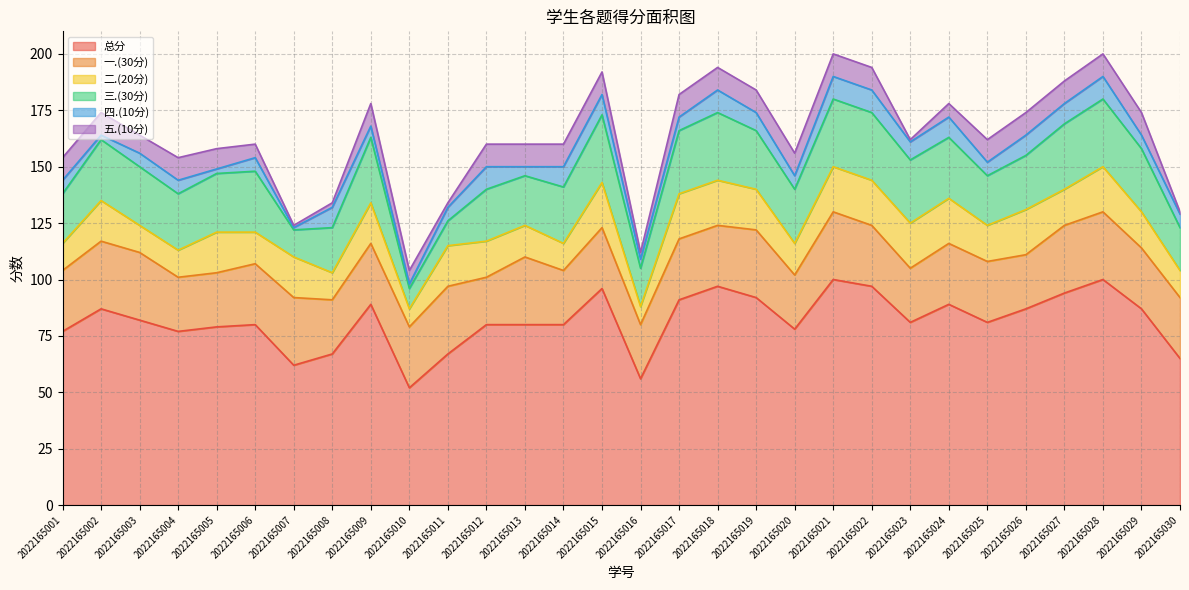

Reading left to right, what are all the values shown in this chart?

总分: 77	87	82	77	79	80	62	67	89	52	67	80	80	80	96	56	91	97	92	78	100	97	81	89	81	87	94	100	87	65
一.(30分): 27	30	30	24	24	27	30	24	27	27	30	21	30	24	27	24	27	27	30	24	30	27	24	27	27	24	30	30	27	27
二.(20分): 12	18	12	12	18	14	18	12	18	8	18	16	14	12	20	8	20	20	18	14	20	20	20	20	16	20	16	20	16	12
三.(30分): 22	27	26	25	26	27	12	20	29	9	11	23	22	25	30	17	28	30	26	24	30	30	28	27	22	24	29	30	28	19
四.(10分): 6	2	6	6	2	6	1	9	5	2	6	10	4	9	9	4	6	10	8	6	10	10	8	9	6	9	9	10	6	6
五.(10分): 10	10	8	10	9	6	1	2	10	6	2	10	10	10	10	3	10	10	10	10	10	10	1	6	10	10	10	10	10	1